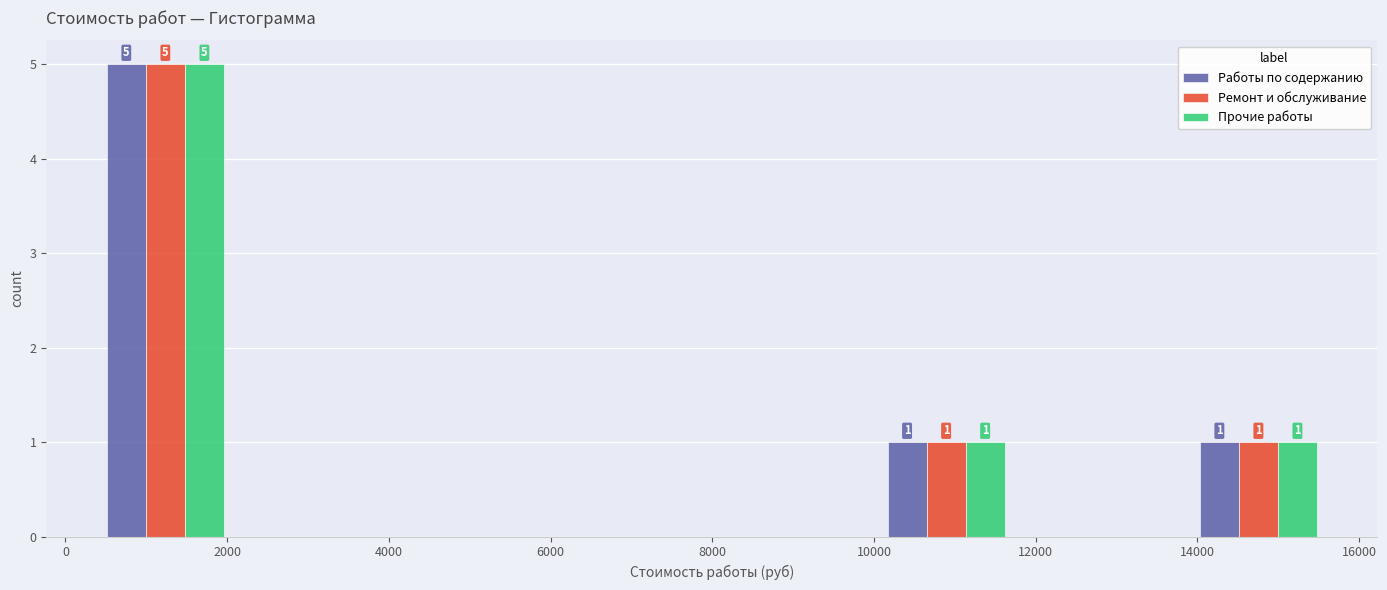

In the Ремонт и обслуживание series, which range on the x-axis has the tallest bar?

200 to 2200